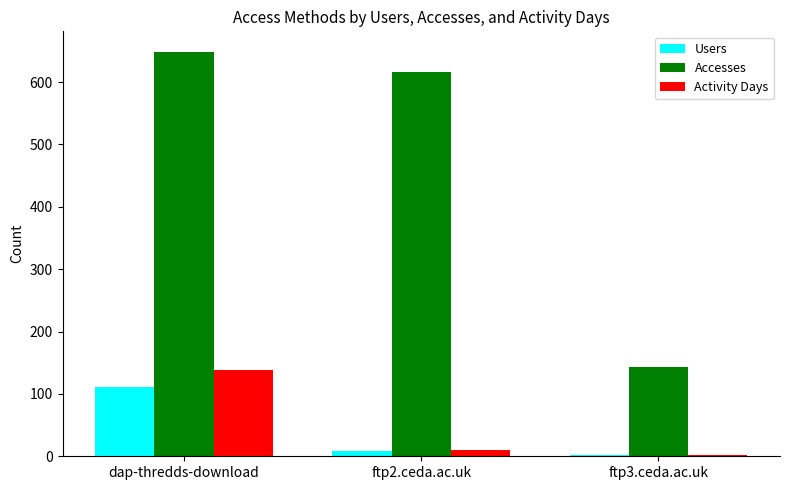

What is the sum of all Accesses values?

1409